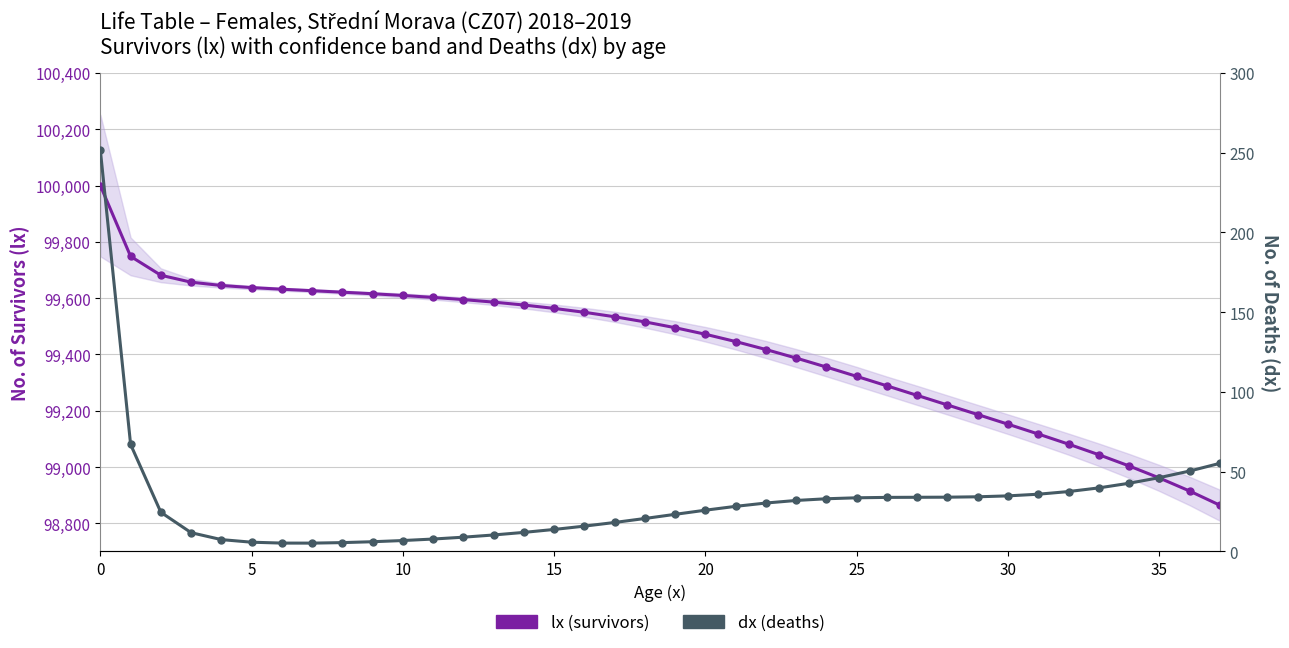

What is the difference between the second highest and minimum values in the dx (deaths) series?

61.9